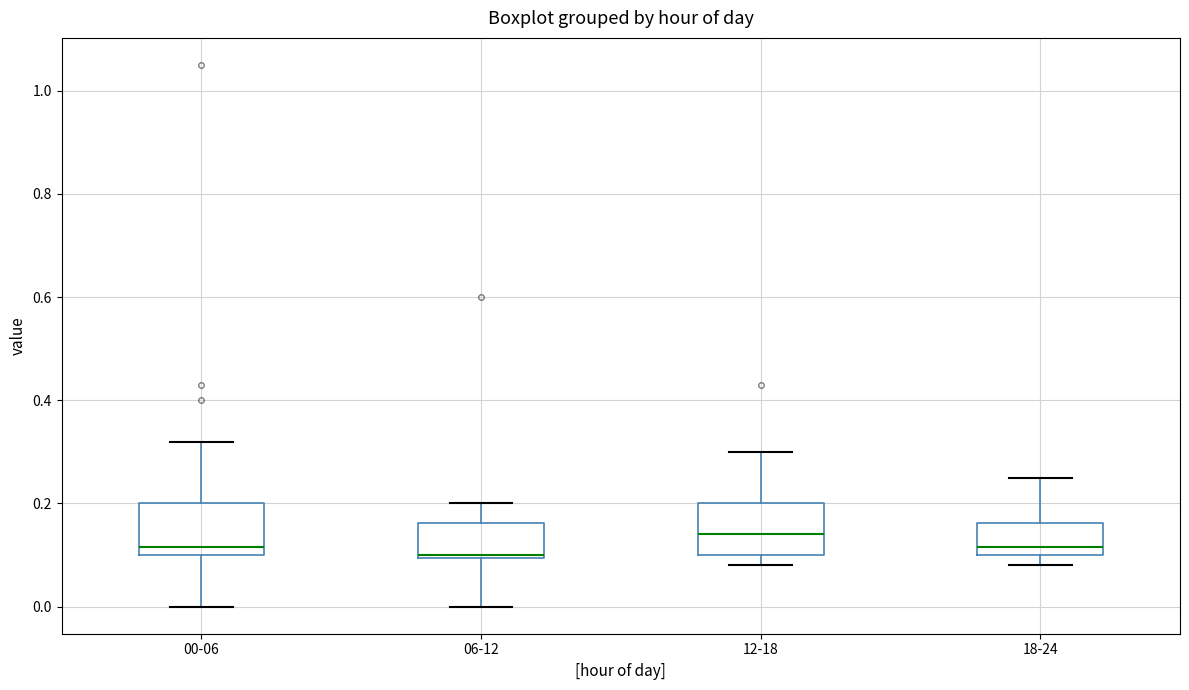

Reading left to right, transcribe this box plot: for each box, give where its median line is, the range the box spans, and where its two whiskers end, as read against the y-axis. The values are not printed on the chart, so give them approximately, as read against the axis.

00-06: median 0.12, box 0.10 to 0.20, whiskers 0.00 to 0.32
06-12: median 0.10, box 0.10 to 0.16, whiskers 0.00 to 0.20
12-18: median 0.14, box 0.10 to 0.20, whiskers 0.08 to 0.30
18-24: median 0.12, box 0.10 to 0.16, whiskers 0.08 to 0.26